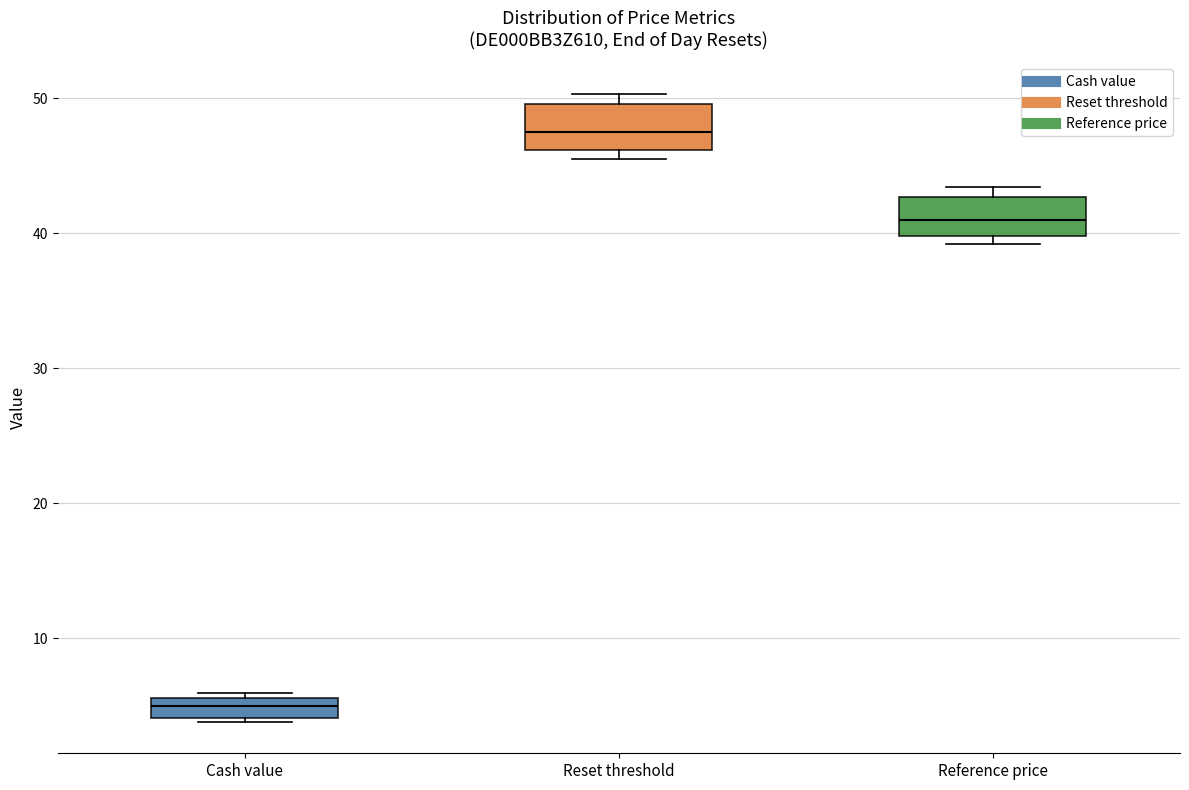

Which box has the highest median line?

Reset threshold